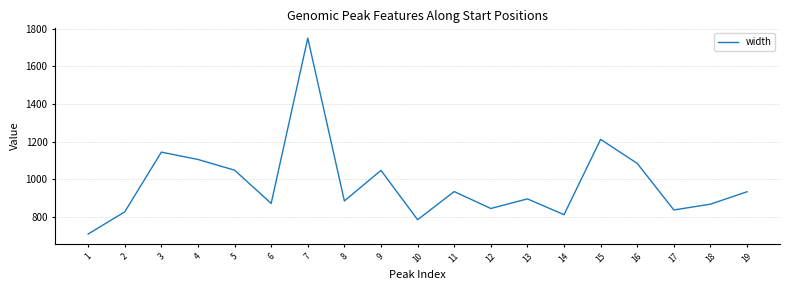

Where is the data nearest to the value 1229?

15